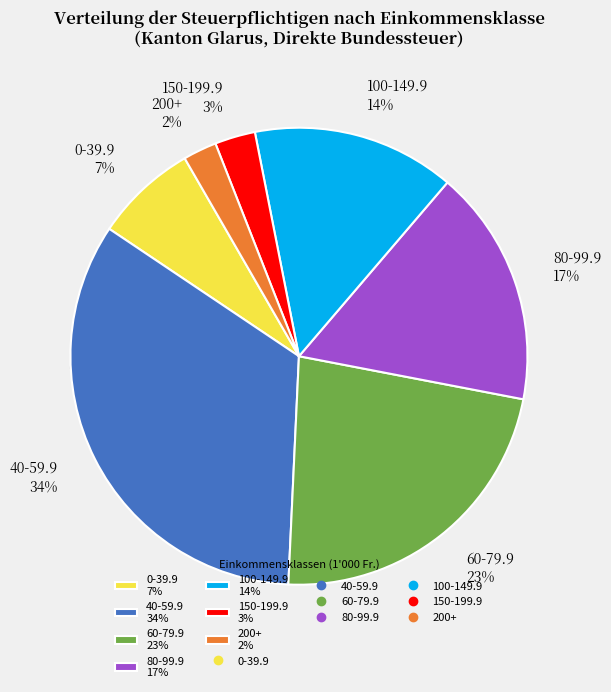

Is there a majority slice in this chart?

No